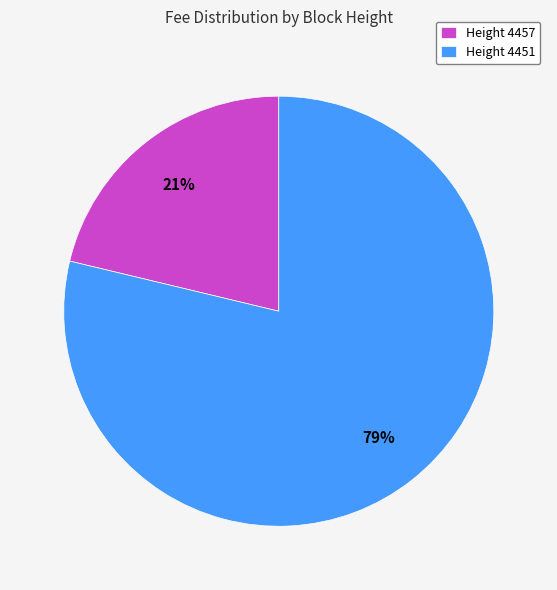

What is the smallest slice in the pie chart?

Height 4457